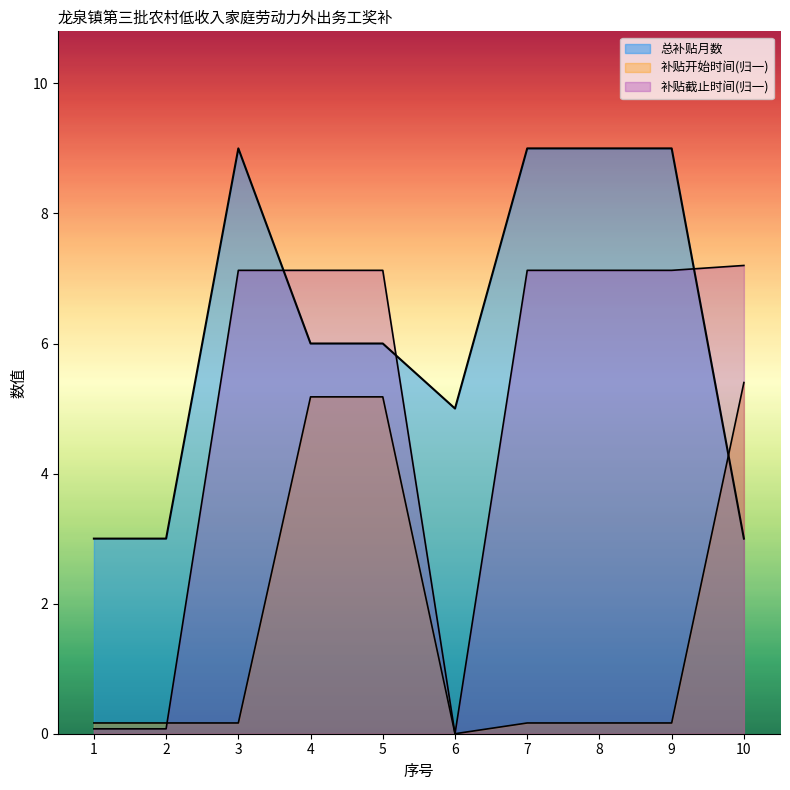

How many 总补贴月数 values are between 3 and 9?

10